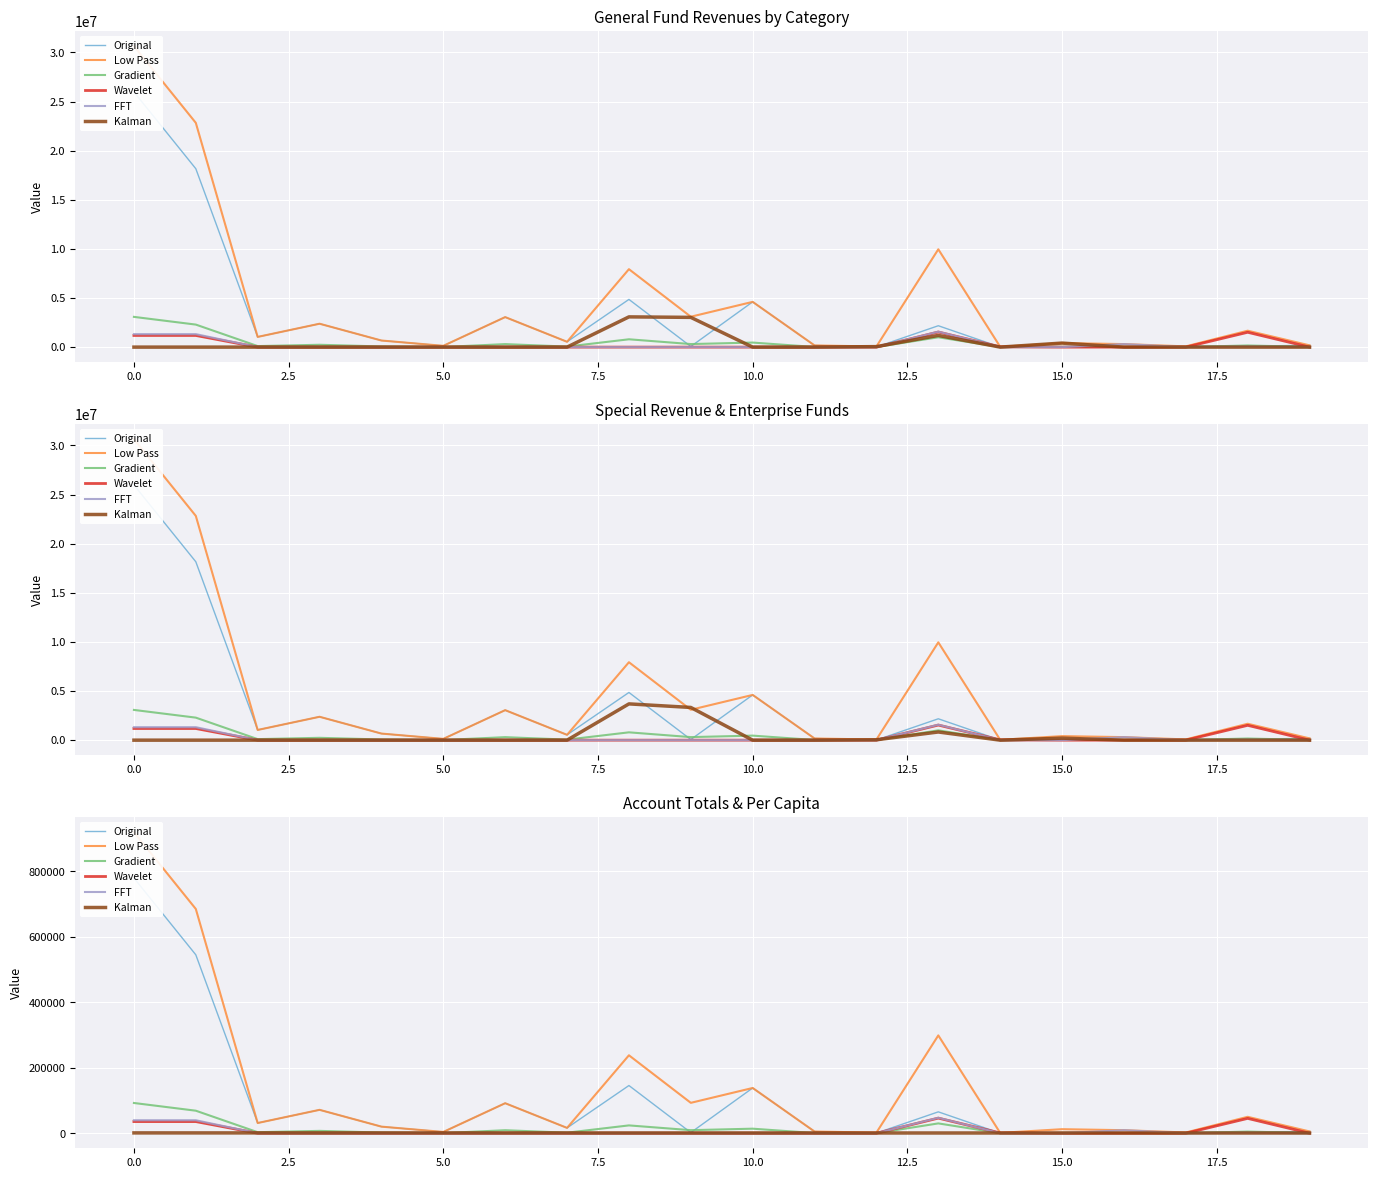

Which series changed the most between −2.5 and 18?

Low Pass